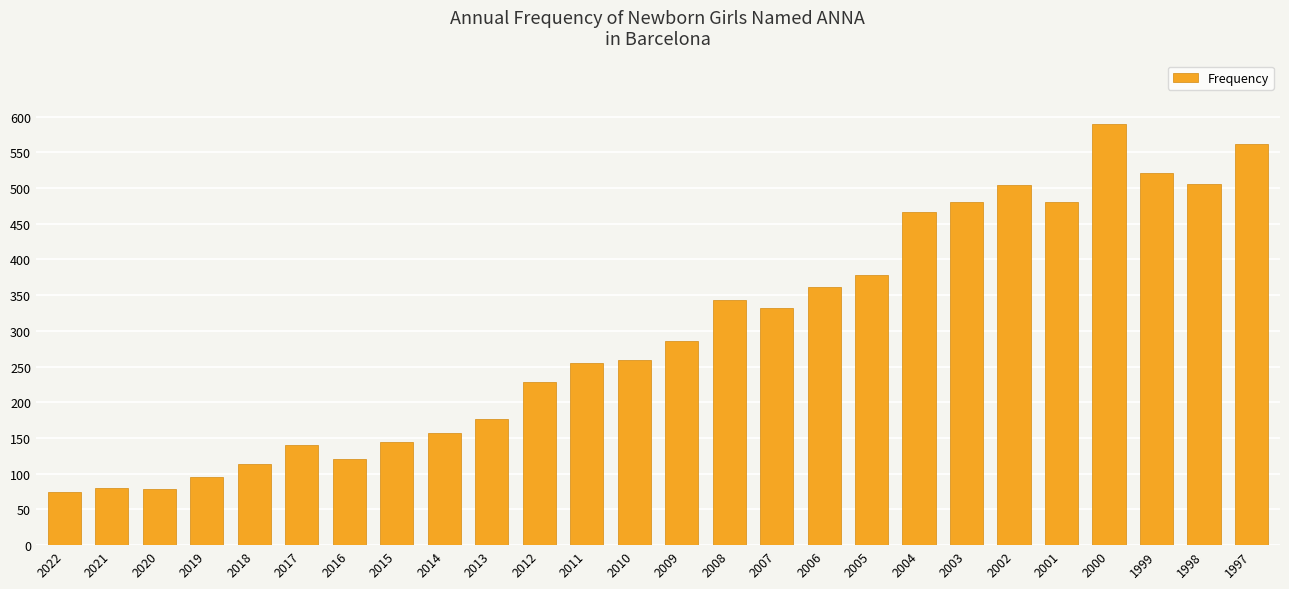

What is the smallest value displayed?

75